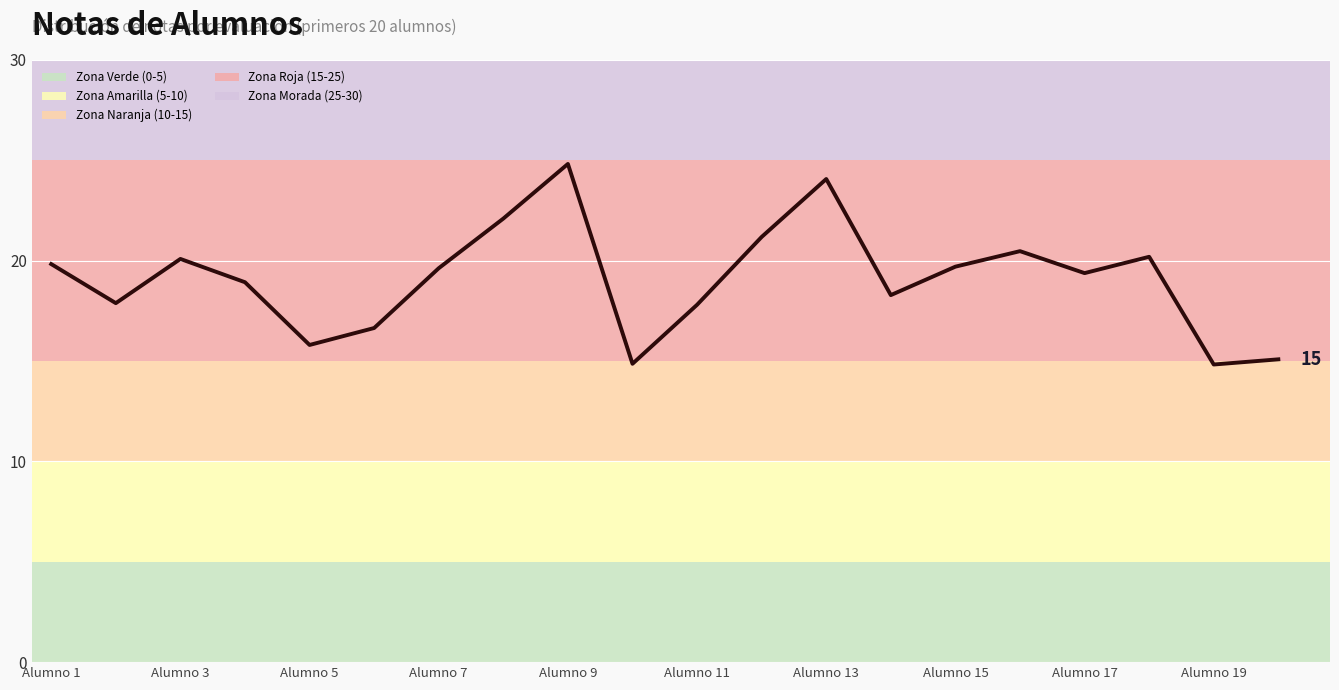

Reading left to right, transcribe all the data shown in this chart.

19.8	17.9	20.1	18.9	15.8	16.6	19.6	22.1	24.8	14.9	17.8	21.2	24.1	18.3	19.7	20.5	19.4	20.2	14.8	15.1